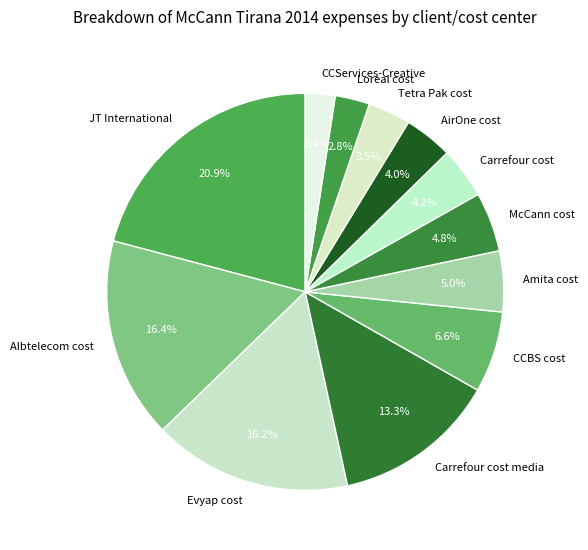

The Evyap cost slice represents 16% of the pie. True or false?

True